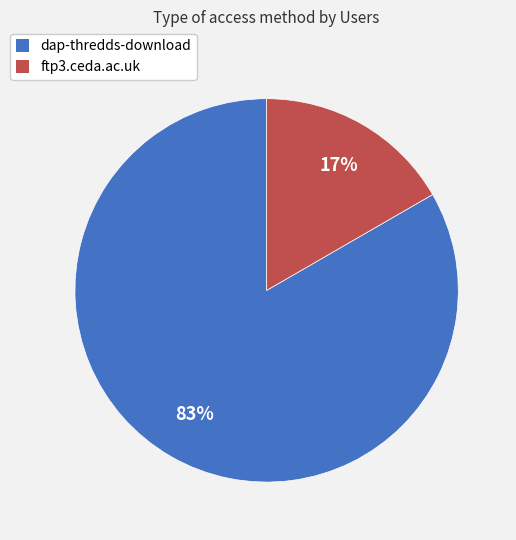

Is it true that dap-thredds-download is 83% of the pie?

True